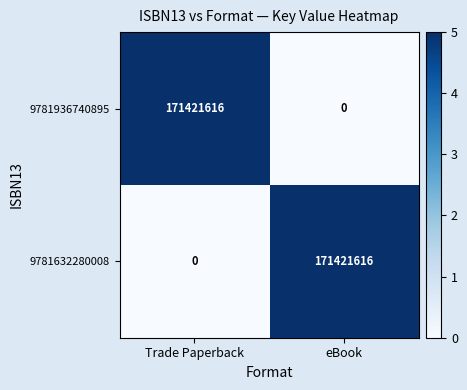

Reading left to right, transcribe all the data shown in this chart.

9781936740895: Trade Paperback=171421616	eBook=0
9781632280008: Trade Paperback=0	eBook=171421616